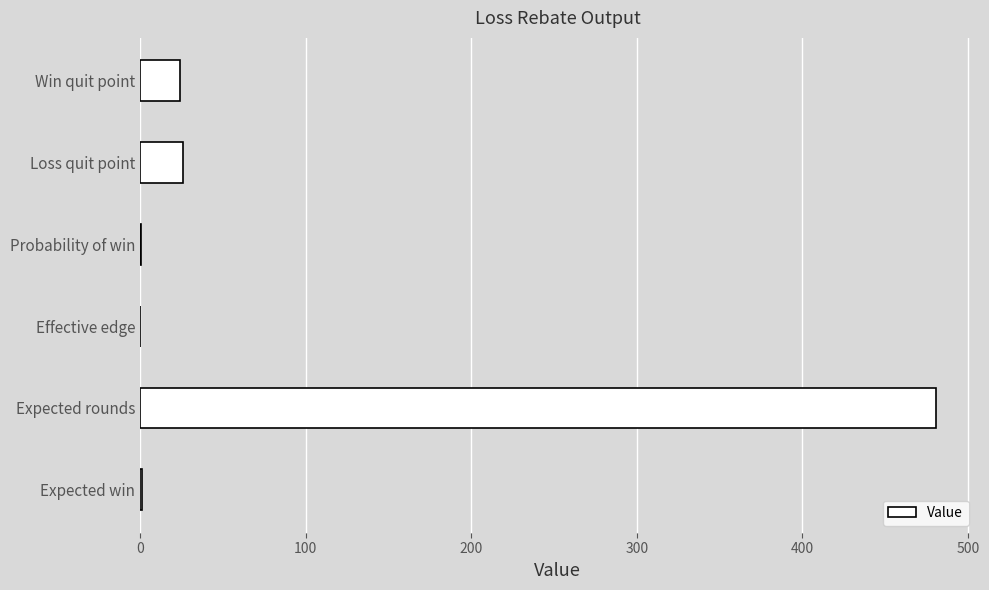

Read the value at Win quit point.

24.1